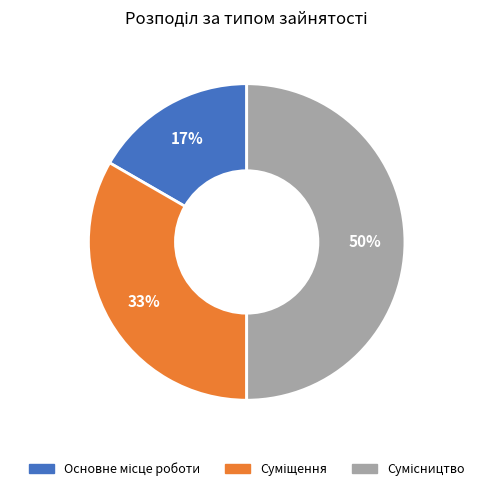

To the nearest percent, what is the difference between the largest and smallest slice percentages?

33%